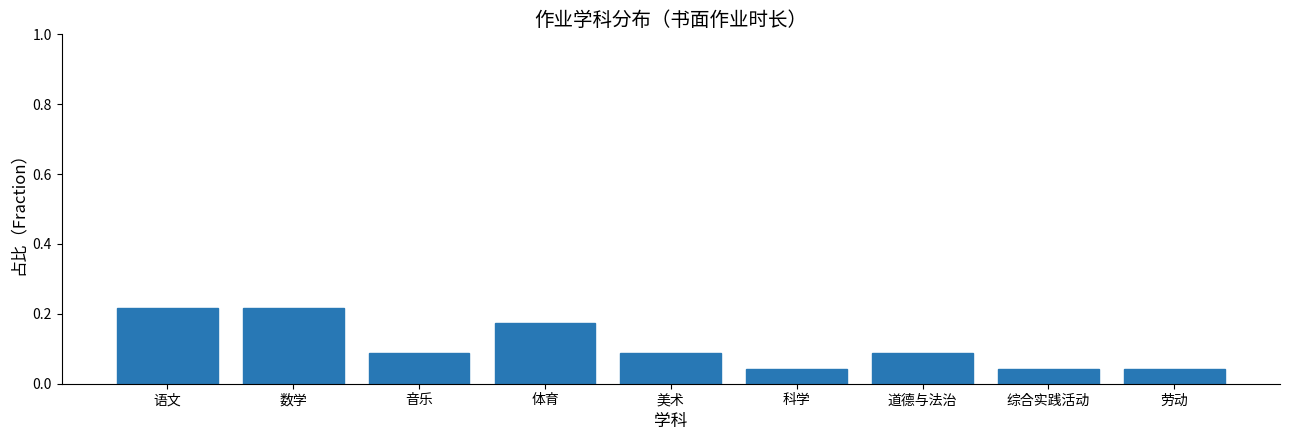

Between 劳动 and 美术, which is larger?

美术